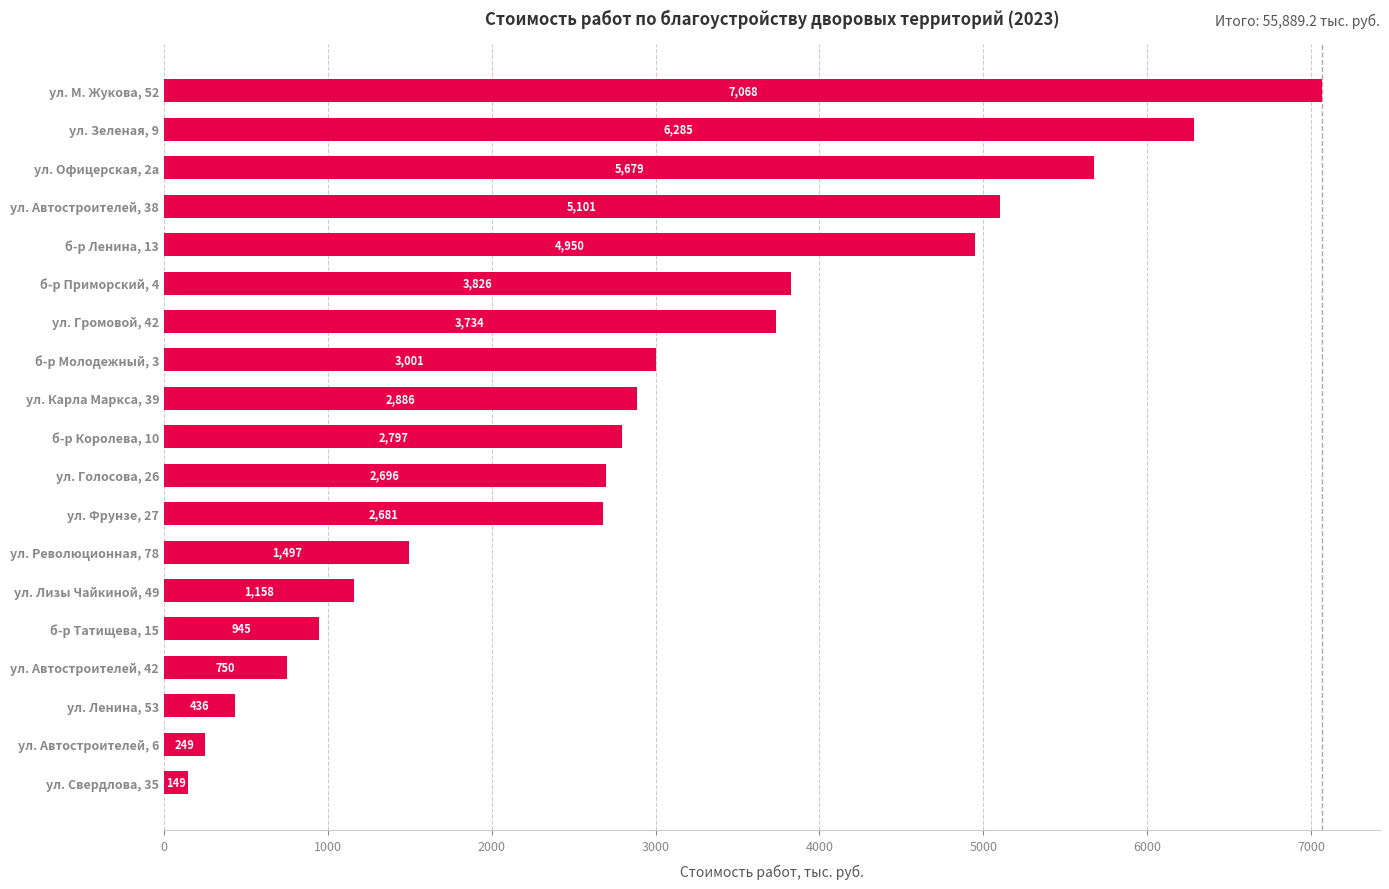

Between ул. Офицерская, 2а and ул. Лизы Чайкиной, 49, which is larger?

ул. Офицерская, 2а